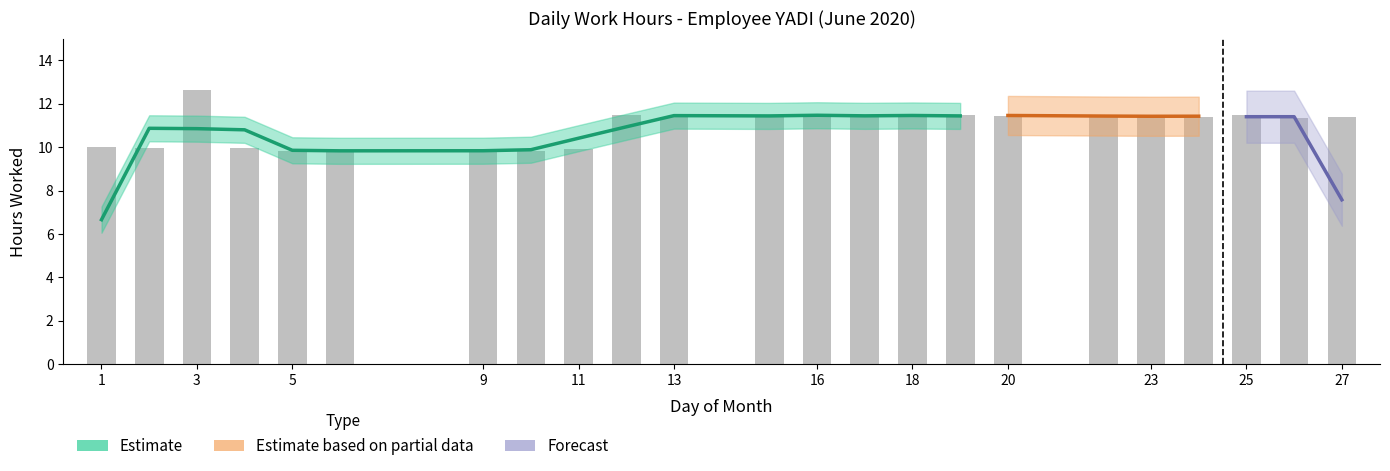

Reading right to left, transcribe all the data shown in this chart.

27=11.4	26=11.3	25=11.5	24=11.4	23=11.4	22=11.5	20=11.4	19=11.5	18=11.4	17=11.5	16=11.4	15=11.5	13=11.4	12=11.5	11=9.9	10=9.8	9=9.9	6=9.8	5=9.8	4=10.0	3=12.6	2=10.0	1=10.0